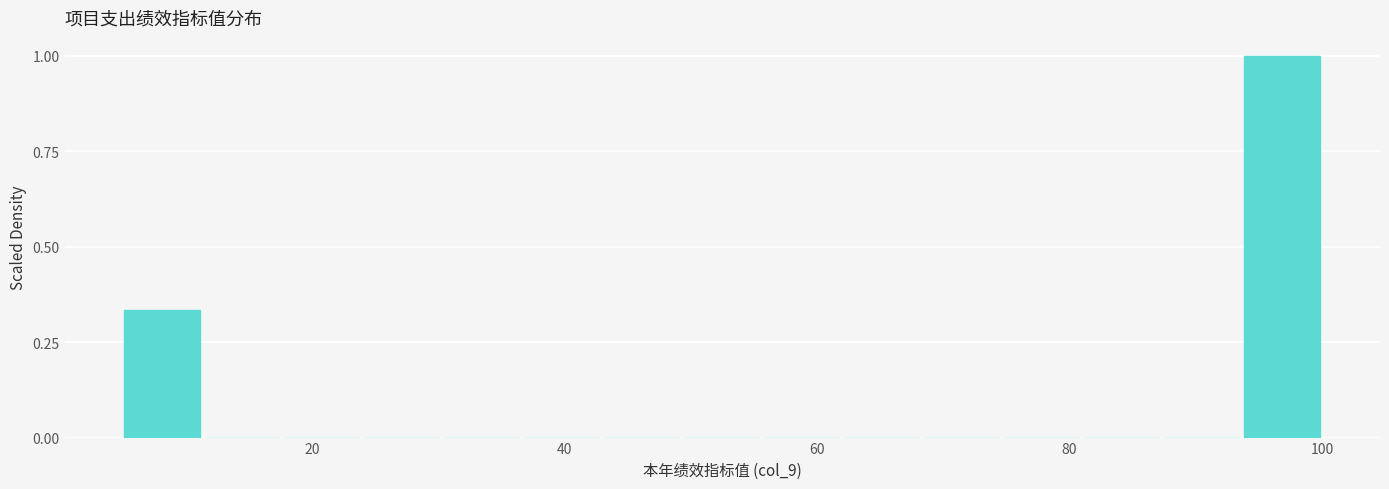

Around what value on the x-axis is the tallest bar? Give the approximate position of its centre, as read against the axis.

96